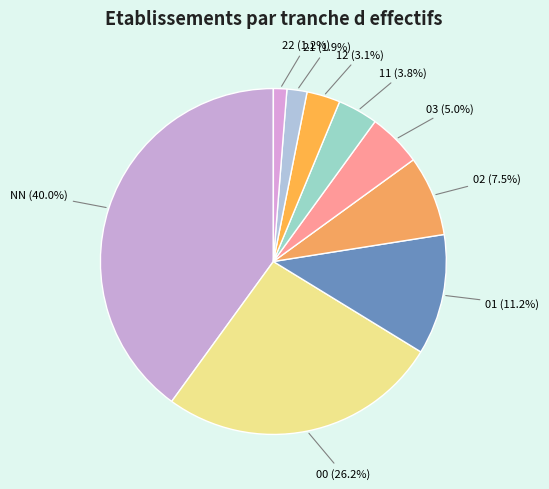

Between 21 and 11, which is larger?

11